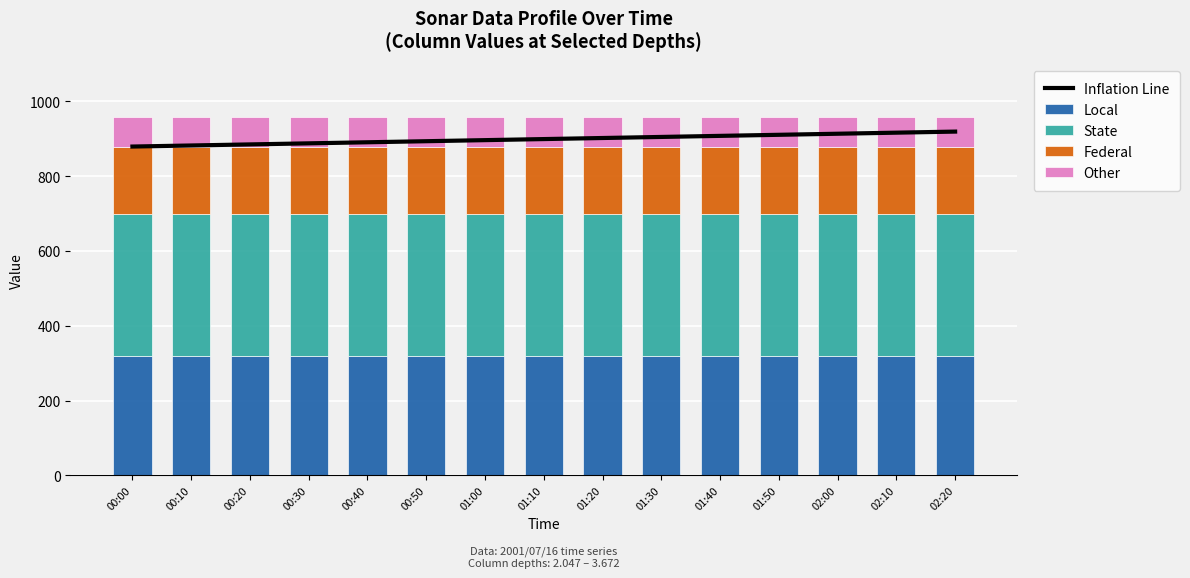

What are all the series names shown in the legend?

Inflation Line, Local, State, Federal, Other